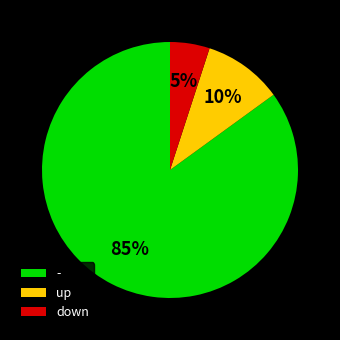

True or false: down accounts for 12% of the total.

False